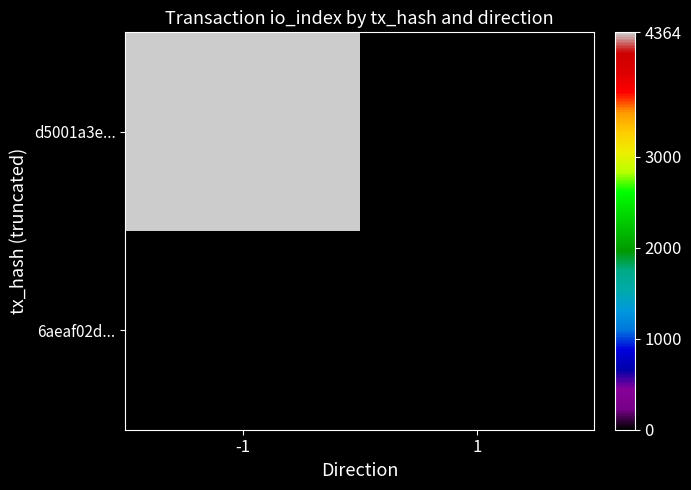

Count the number of categories in the chart.

2